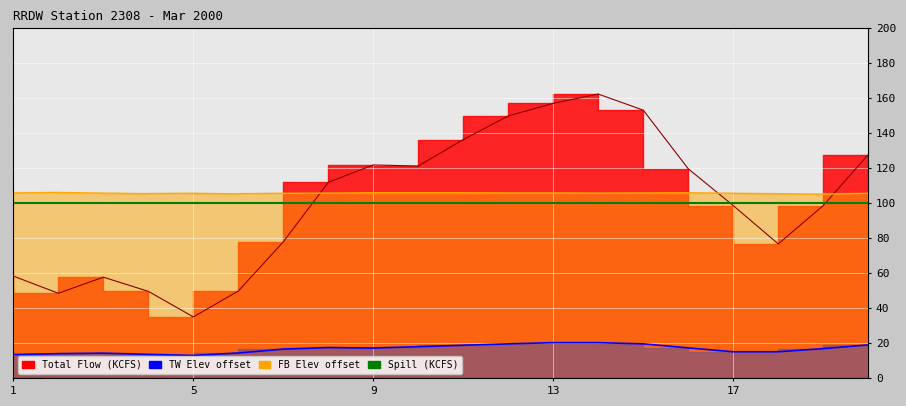

Which series has the largest total across all categories?

FB ELEV (FT)